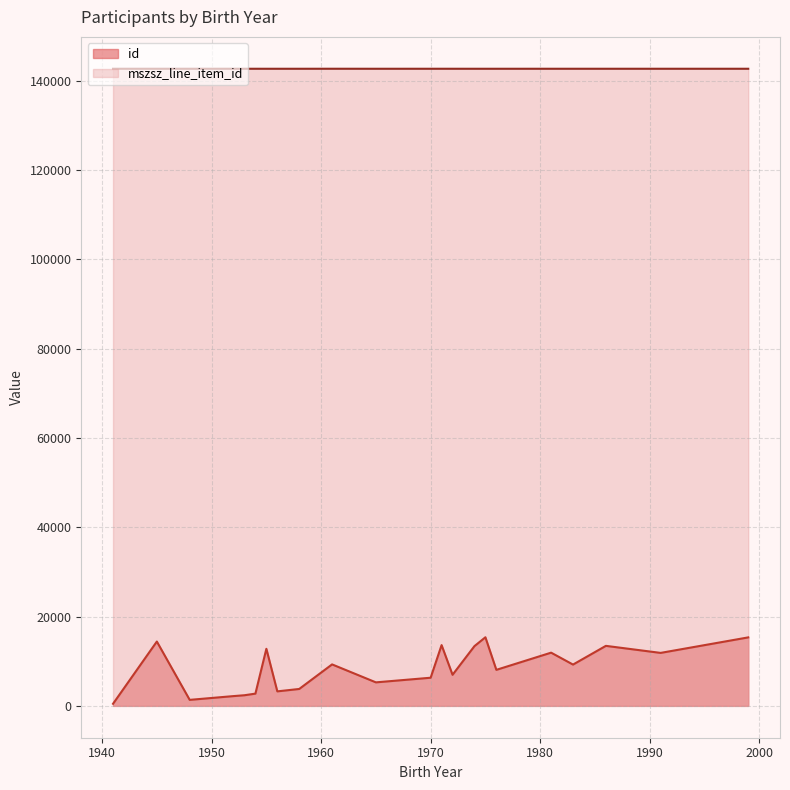

At how many categories does at least one series exceed 109117?

22